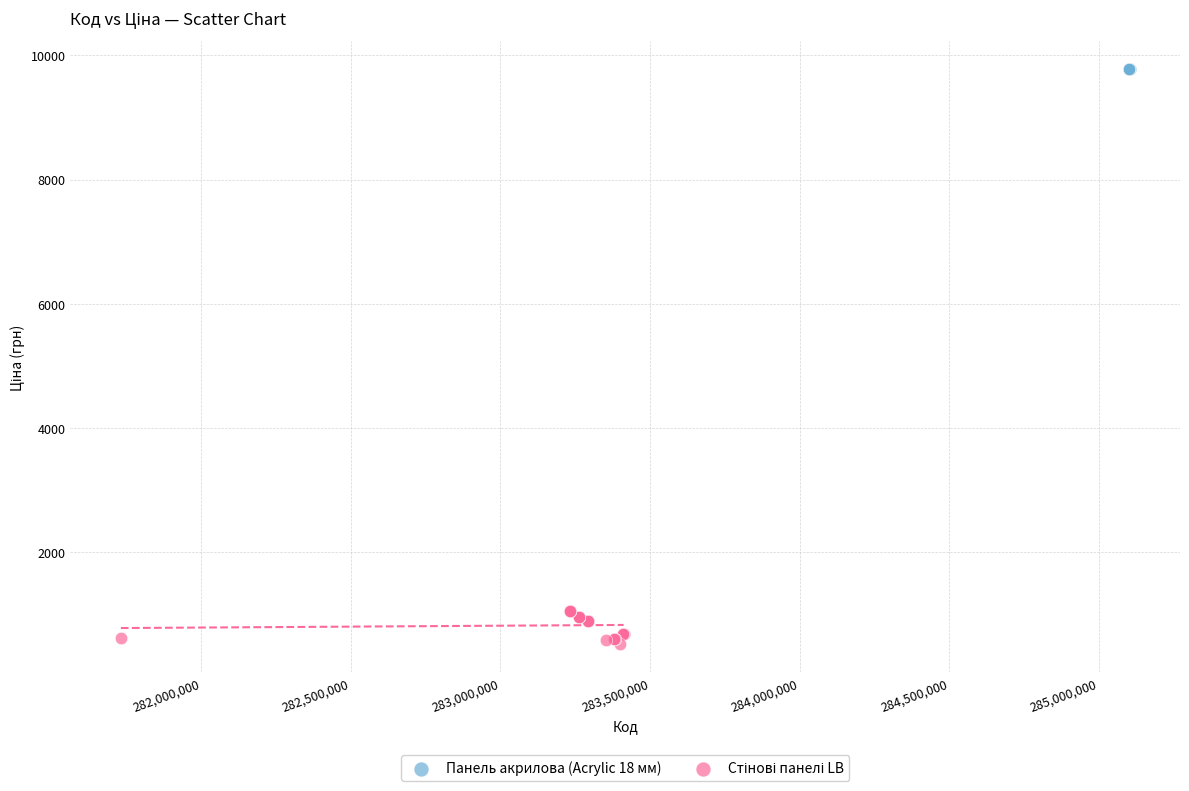

Which series reaches the maximum Y coordinate?

Панель акрилова (Acrylic 18 мм)